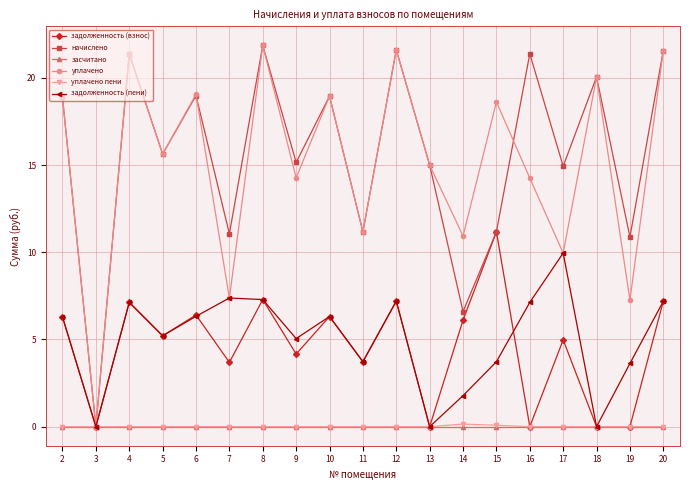

Is this an area chart (filled region under the line)?

No